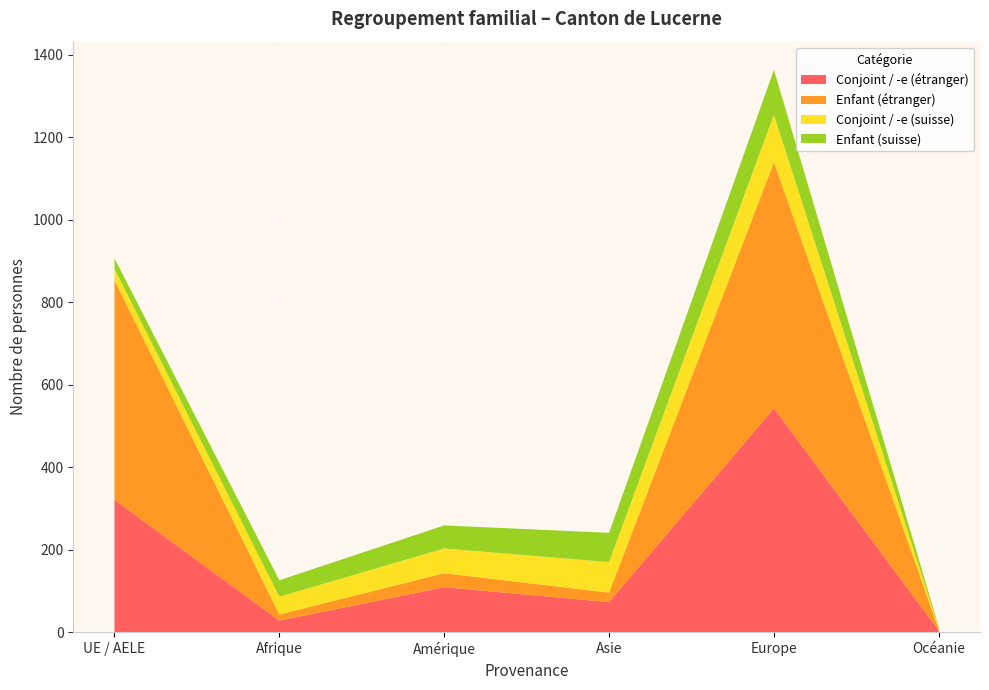

Reading left to right, what are all the values shown in this chart?

Conjoint / -e (étranger): 321	28	109	73	543	4
Enfant (étranger): 533	15	34	23	597	3
Conjoint / -e (suisse): 27	43	60	74	115	3
Enfant (suisse): 26	40	56	71	109	3